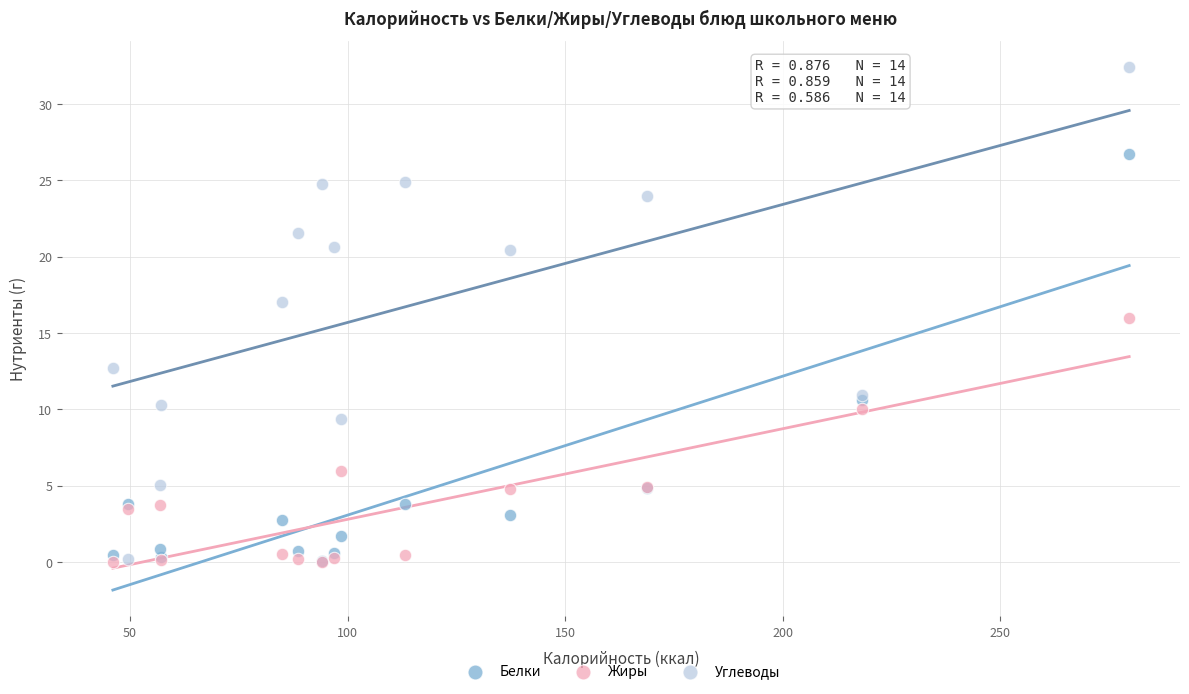

In the Жиры series, what Y value is closest to 8?

10.0